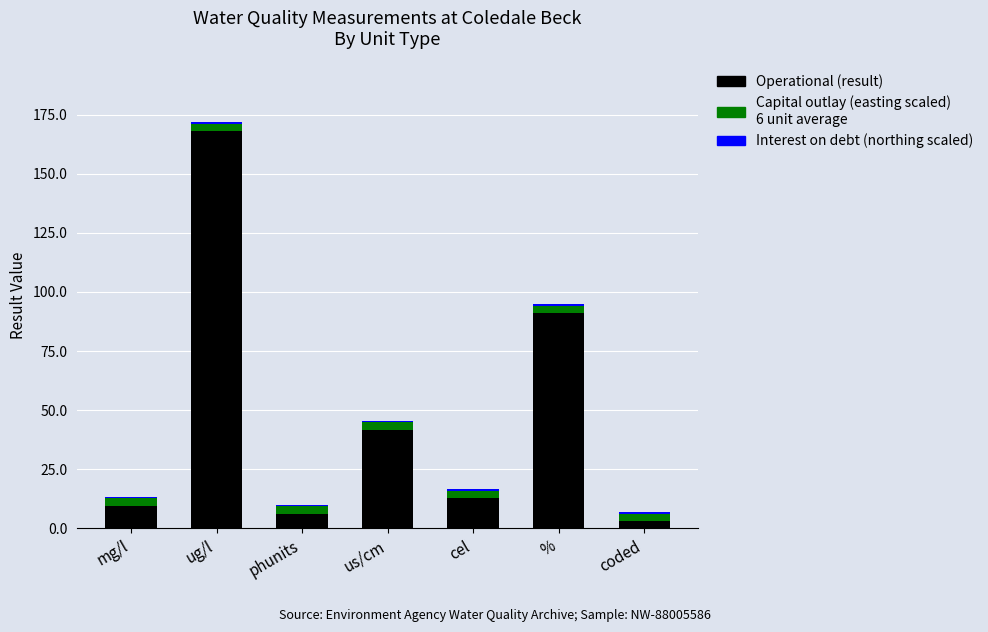

At which category is the sum across all series the highest?

ug/l